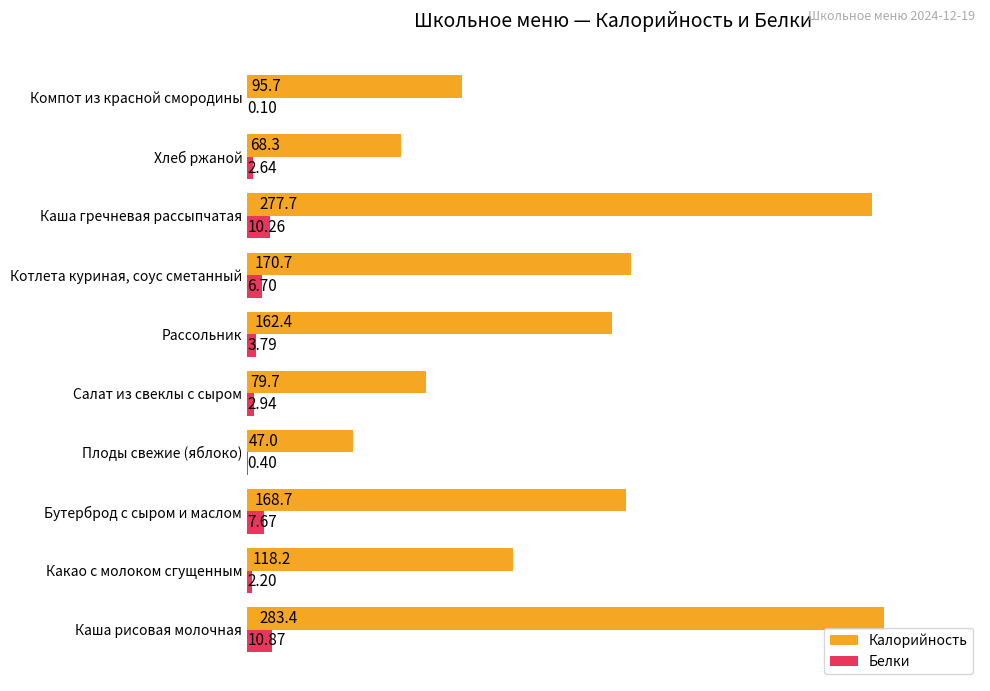

What is the average value of the Калорийность series?

147.2